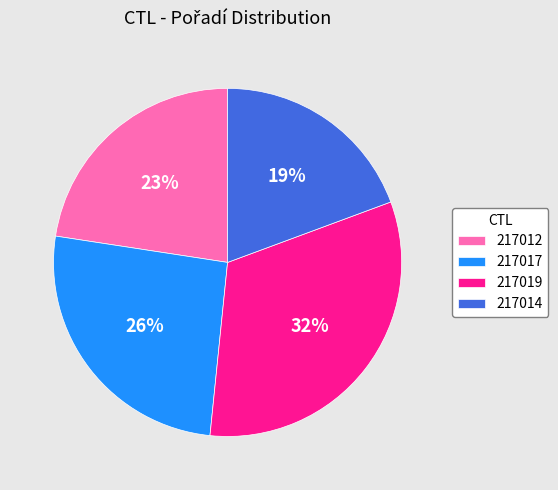

Is the sum of 217019 and 217017 greater than half?

Yes